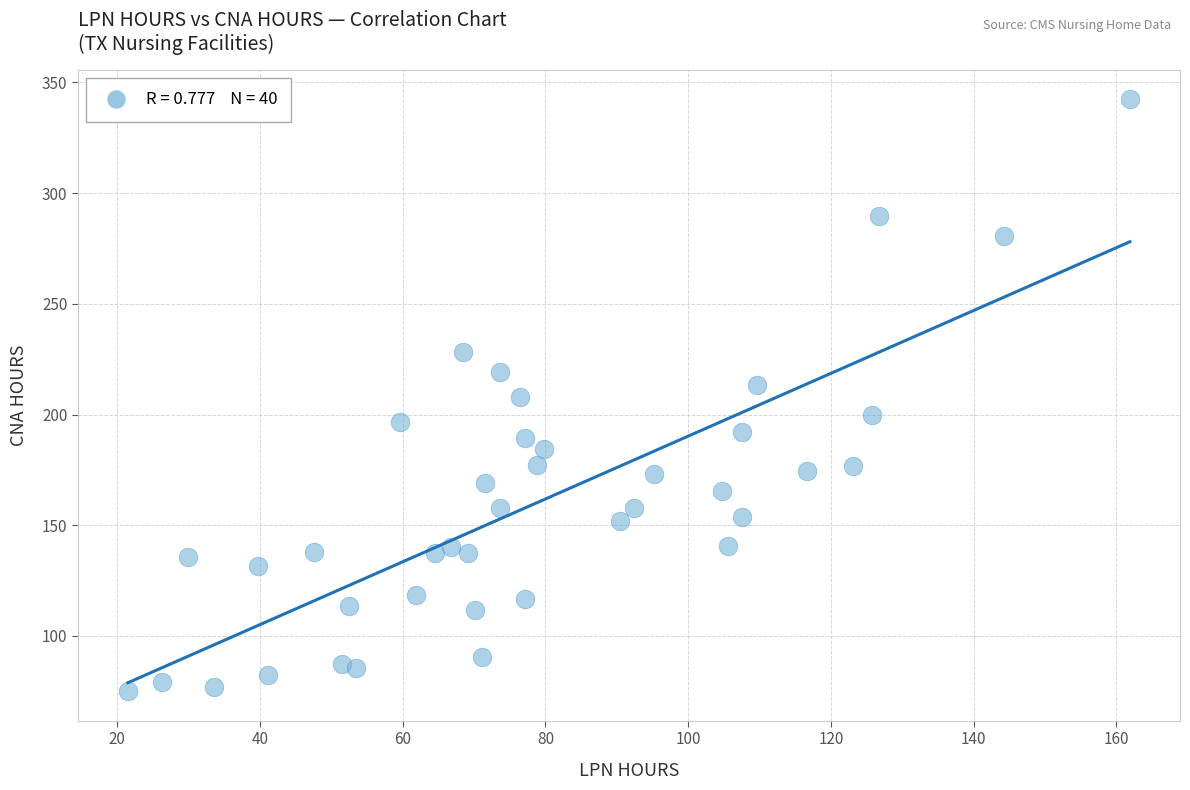

What is the range of Y values (max minus min)?

267.3